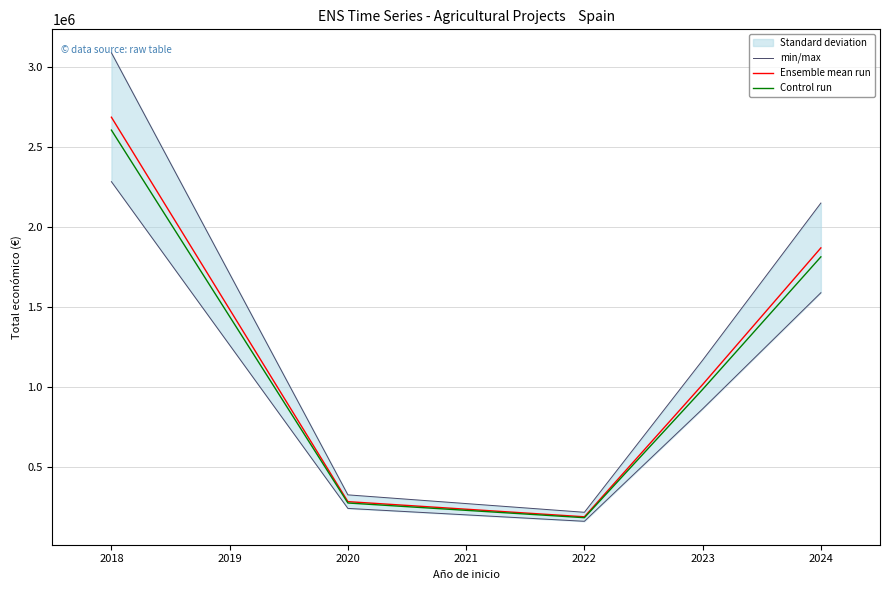

Is this an area chart (filled region under the line)?

No